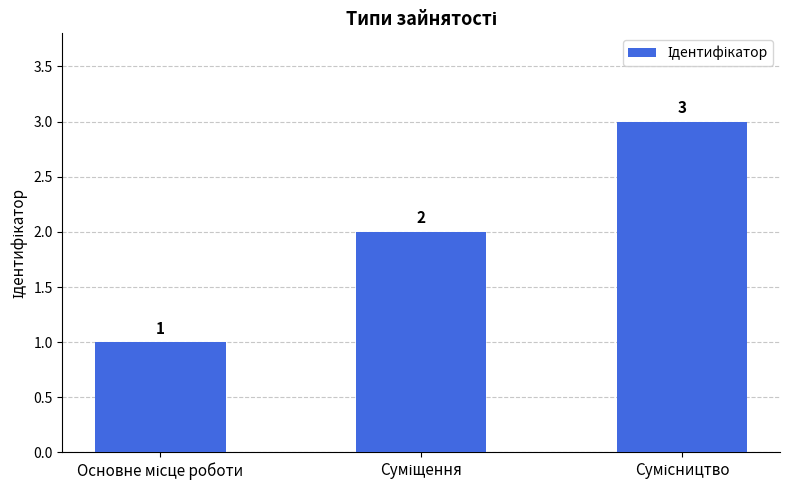

What is the sum of all values?

6